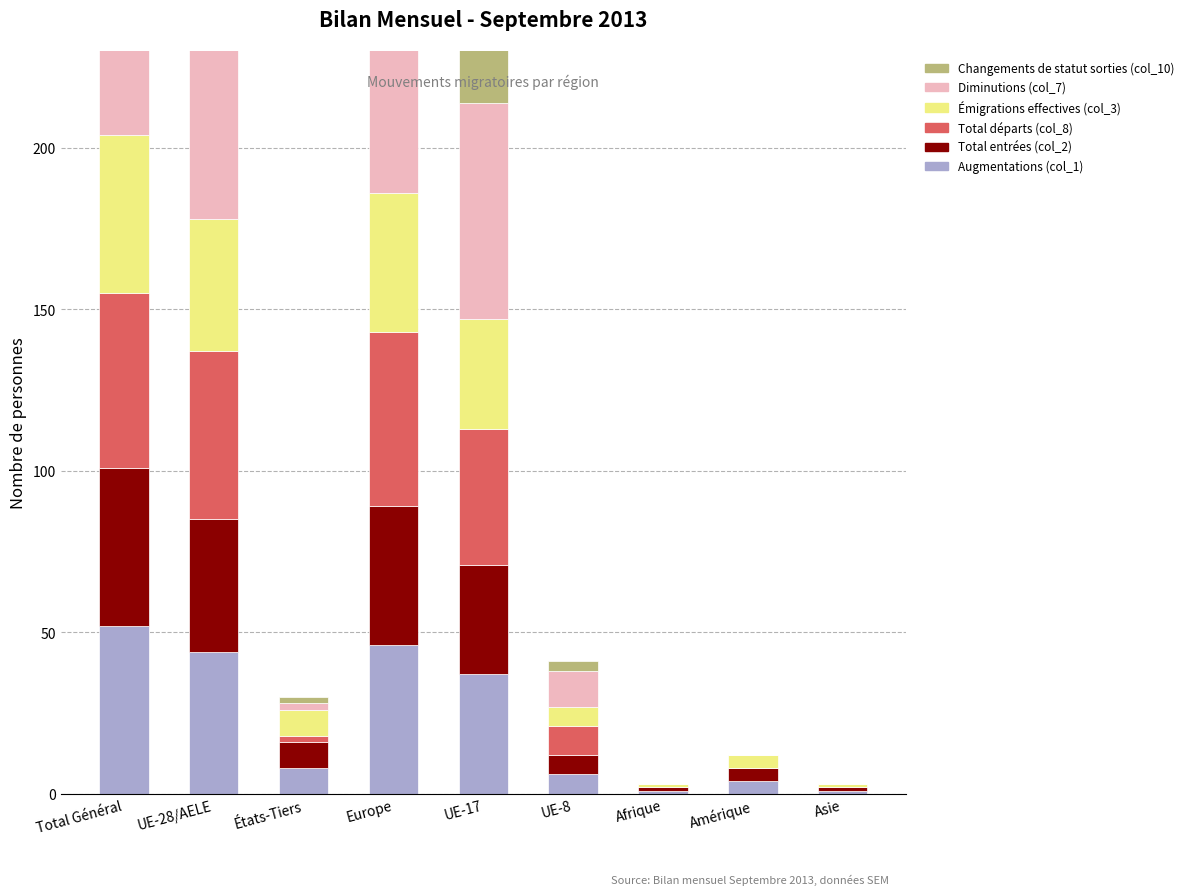

At which label is Diminutions (col_7) closest to 40?

UE-17